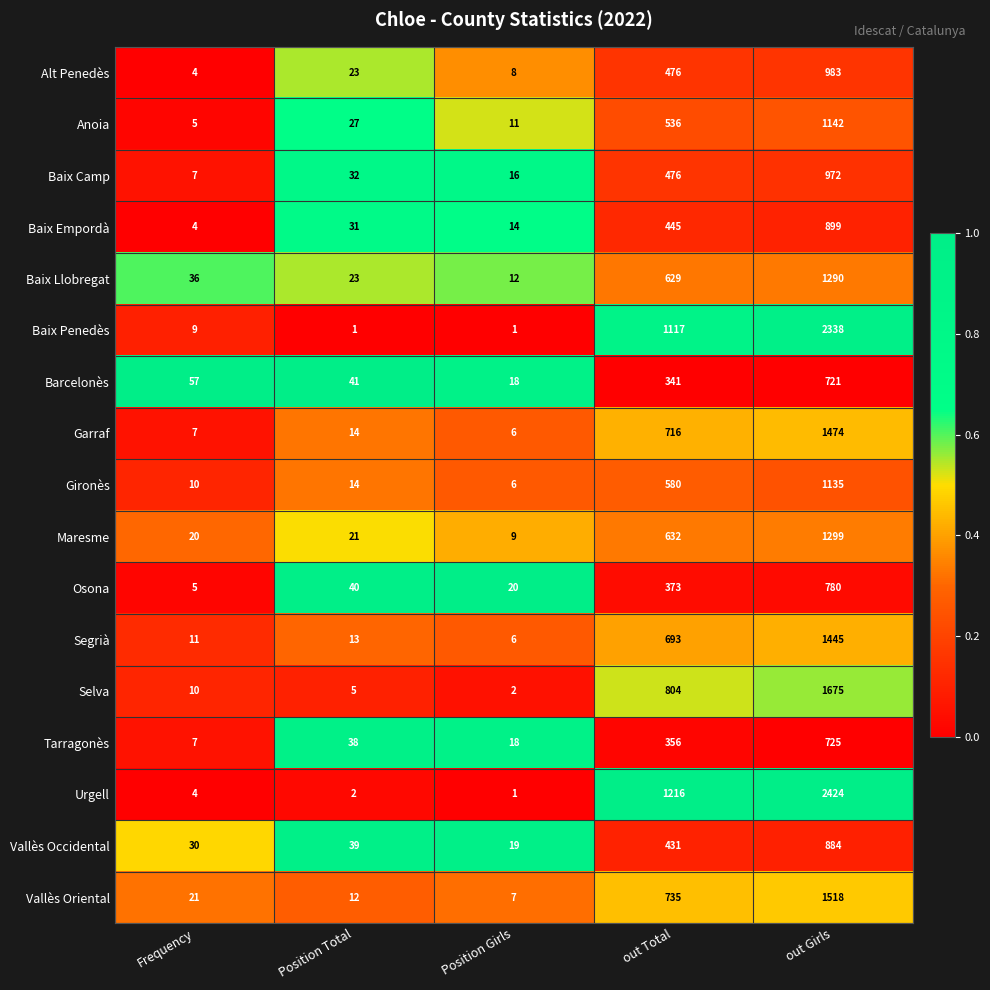

What is the spread (max minus min) of values at out Girls?

1703